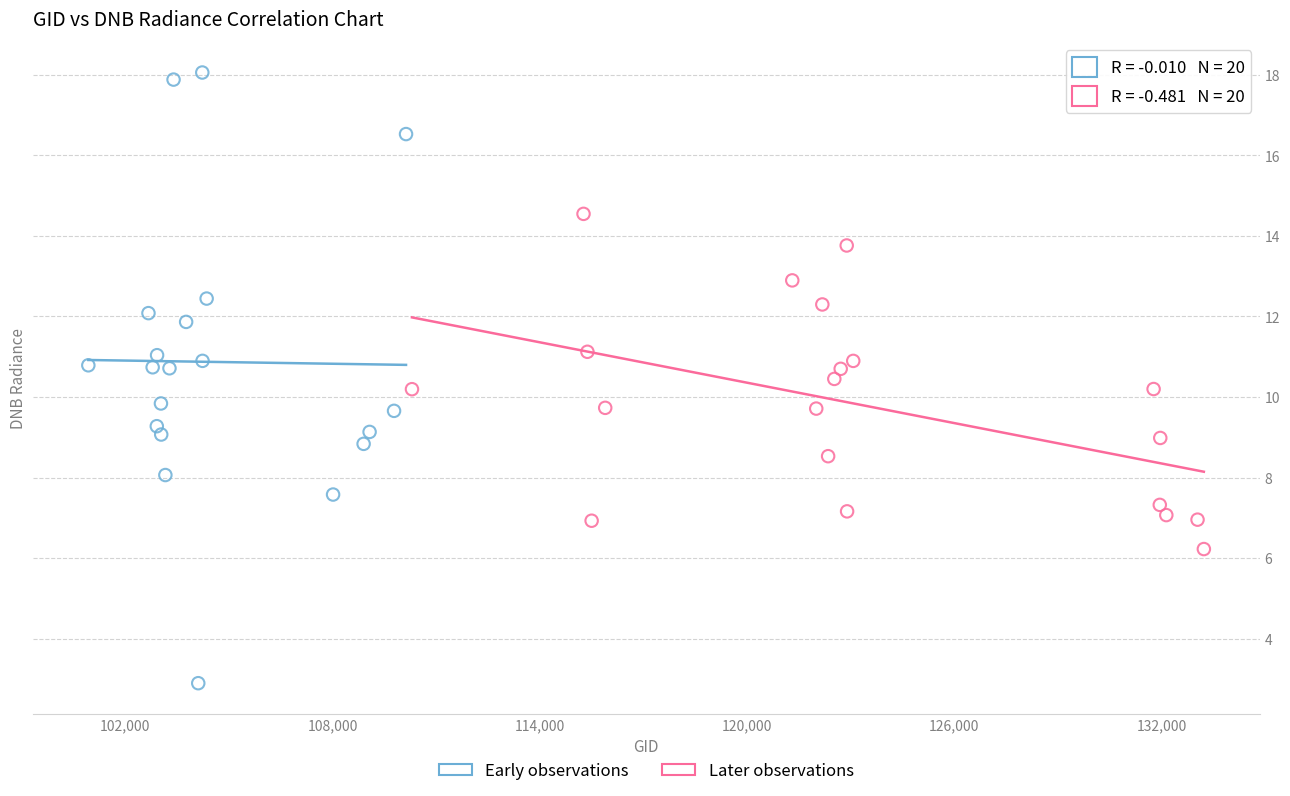

Which series has the largest Y range (max minus min)?

Early observations